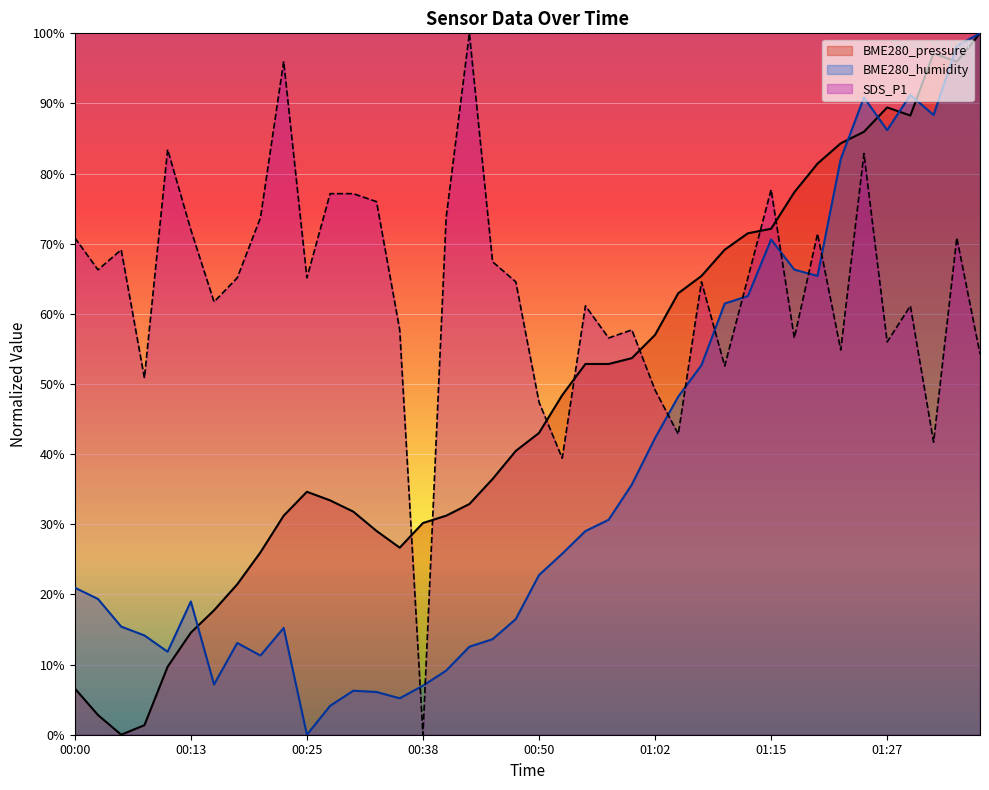

Reading left to right, what are all the values shown in this chart?

BME280_pressure: 00:00=6.6	00:03=2.8	00:05=0.0	00:08=1.4	00:10=9.7	00:13=14.5	00:15=17.7	00:18=21.4	00:20=26.0	00:23=31.2	00:25=34.6	00:28=33.4	00:30=31.8	00:33=29.1	00:35=26.7	00:38=30.2	00:40=31.2	00:43=32.9	00:45=36.5	00:48=40.5	00:50=43.0	00:53=48.4	00:55=52.9	00:57=52.9	01:00=53.7	01:02=57.0	01:05=62.9	01:07=65.4	01:10=69.1	01:12=71.5	01:15=72.1	01:17=77.3	01:20=81.4	01:22=84.3	01:25=86.0	01:27=89.4	01:30=88.3	01:32=97.1	01:35=96.0	01:37=100.0
BME280_humidity: 00:00=21.0	00:03=19.4	00:05=15.4	00:08=14.2	00:10=11.8	00:13=19.0	00:15=7.2	00:18=13.1	00:20=11.3	00:23=15.2	00:25=0.0	00:28=4.1	00:30=6.3	00:33=6.1	00:35=5.2	00:38=7.0	00:40=9.1	00:43=12.5	00:45=13.6	00:48=16.5	00:50=22.8	00:53=25.8	00:55=29.0	00:57=30.6	01:00=35.7	01:02=42.3	01:05=48.2	01:07=52.7	01:10=61.5	01:12=62.5	01:15=70.6	01:17=66.3	01:20=65.4	01:22=82.1	01:25=90.9	01:27=86.2	01:30=91.2	01:32=88.4	01:35=98.2	01:37=100.0
SDS_P1: 00:00=70.9	00:03=66.3	00:05=69.1	00:08=50.9	00:10=83.4	00:13=72.0	00:15=61.7	00:18=65.1	00:20=73.7	00:23=96.0	00:25=65.1	00:28=77.1	00:30=77.1	00:33=76.0	00:35=57.7	00:38=0.0	00:40=73.7	00:43=100.0	00:45=67.4	00:48=64.6	00:50=47.4	00:53=39.4	00:55=61.1	00:57=56.6	01:00=57.7	01:02=49.1	01:05=42.9	01:07=64.6	01:10=52.6	01:12=65.1	01:15=77.7	01:17=56.6	01:20=71.4	01:22=54.9	01:25=82.9	01:27=56.0	01:30=61.1	01:32=41.7	01:35=70.9	01:37=54.3